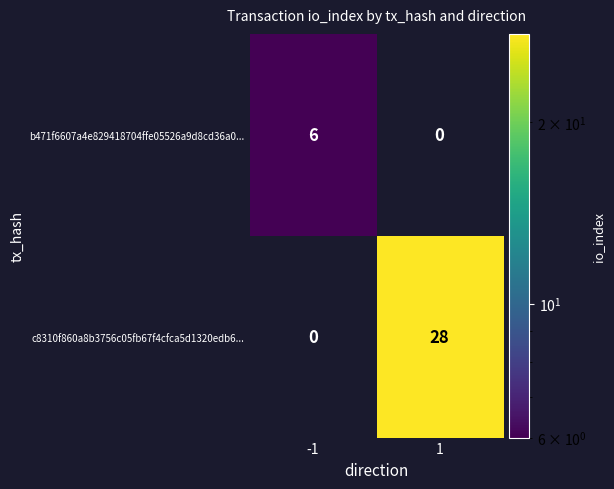

What is the maximum value for c8310f860a8b3756c05fb67f4cfca5d1320edb6...?

28